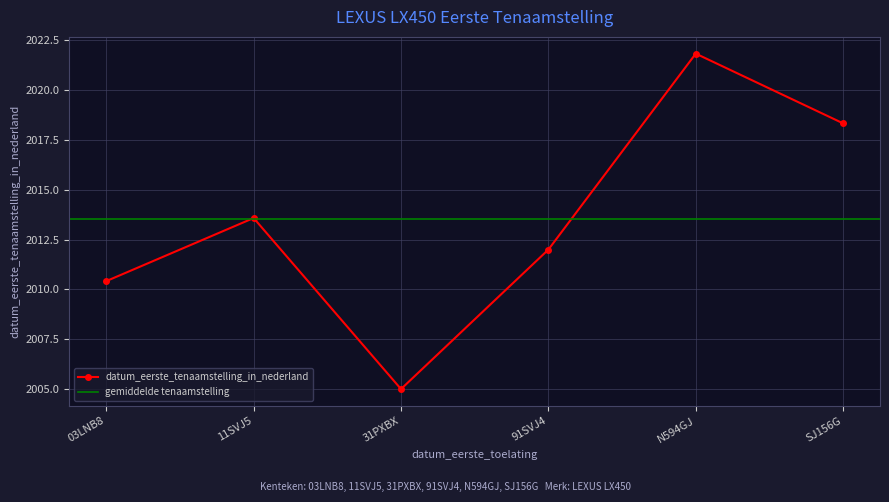

How many interior local peaks (higher than both neighbors) does the data have?

2